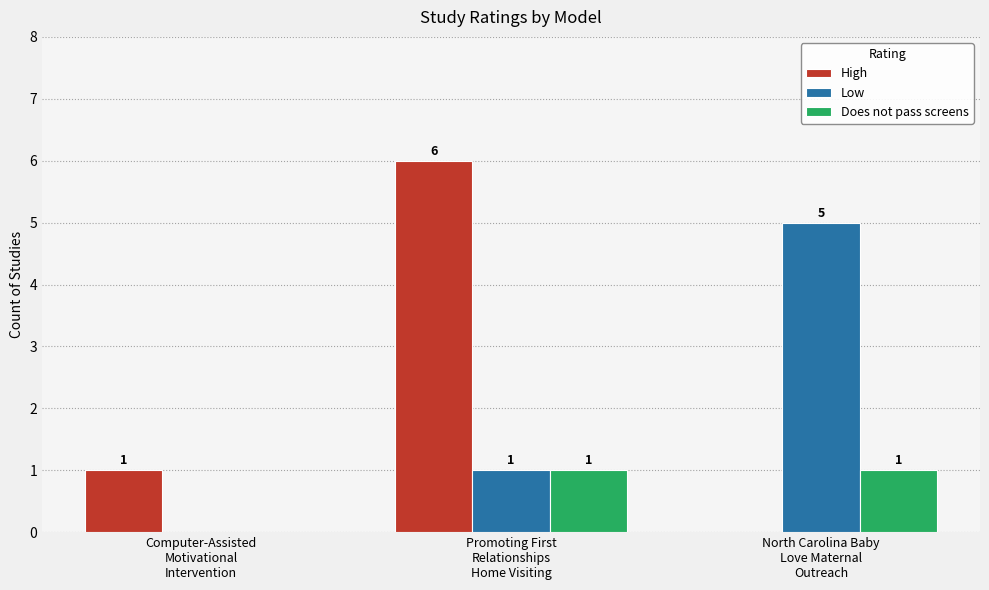

How many High values are between 0 and 6?

3